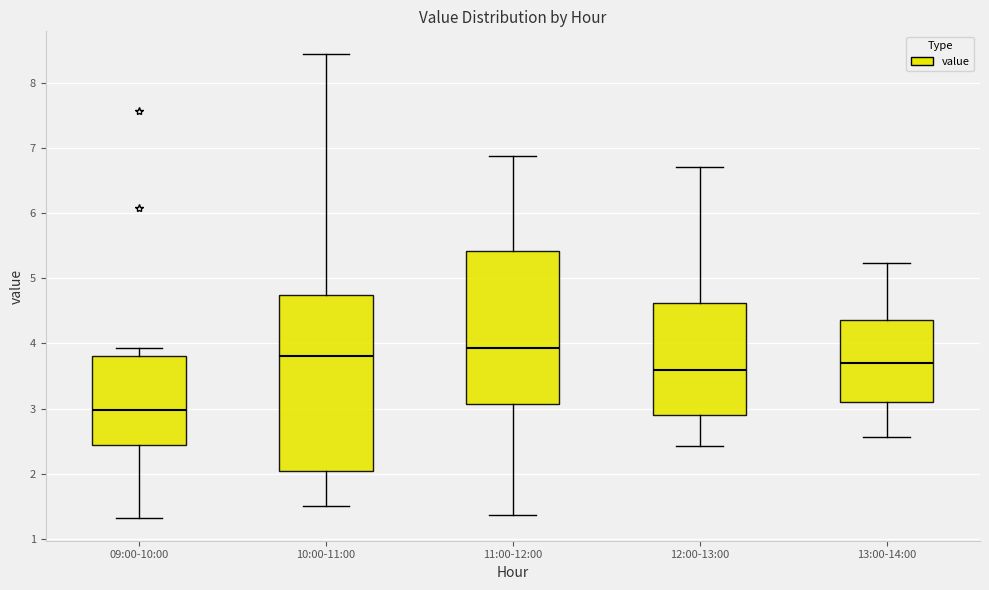

Where is the lower edge of the box for 11:00-12:00 on the y-axis? The values are not printed on the chart, so give them approximately, as read against the axis.

3.1